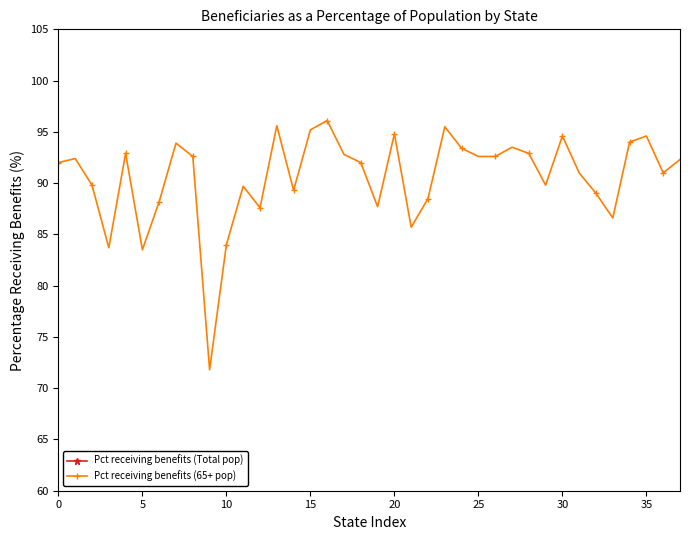

True or false: Pct receiving benefits (Total pop) has more than 0 points higher than both neighbors.

True